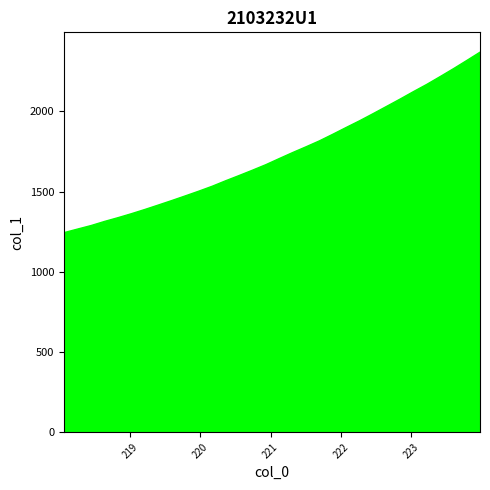

Does the chart display data point markers on the line(s)?

No